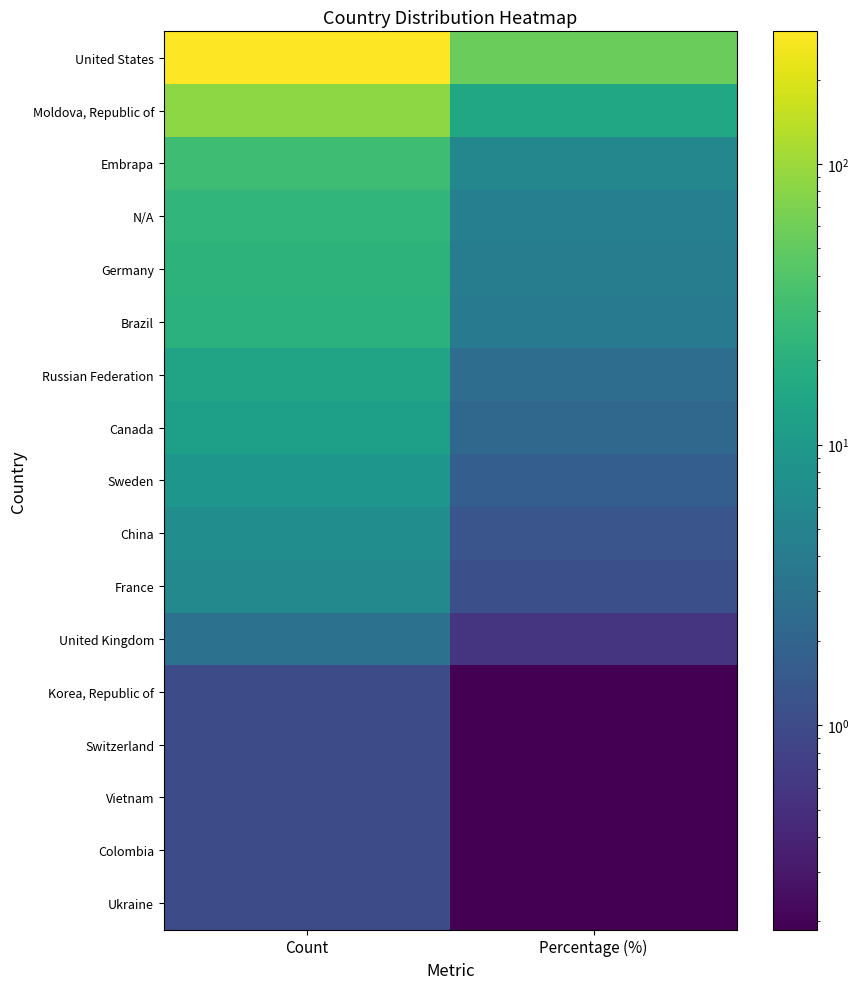

What is the total value across all series at Percentage (%)?

100.0